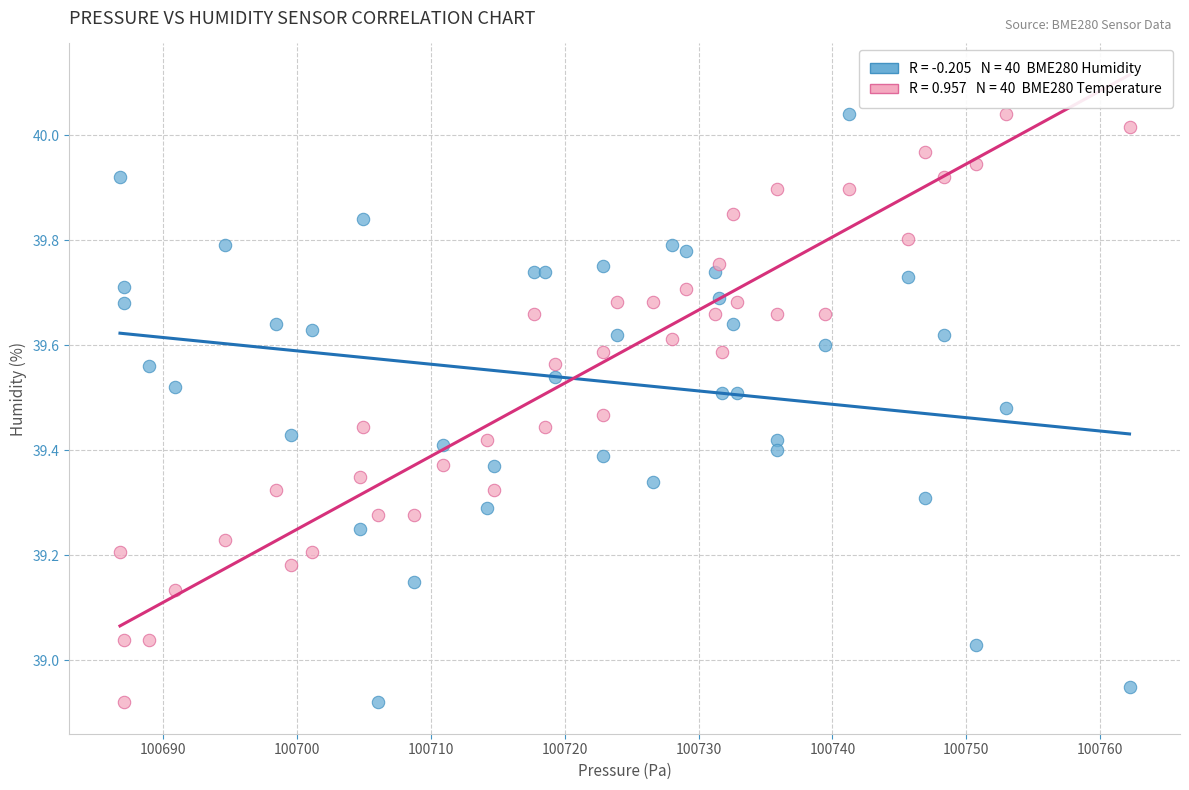

Across all data points, what is the range of X values (max minus min)?

75.4